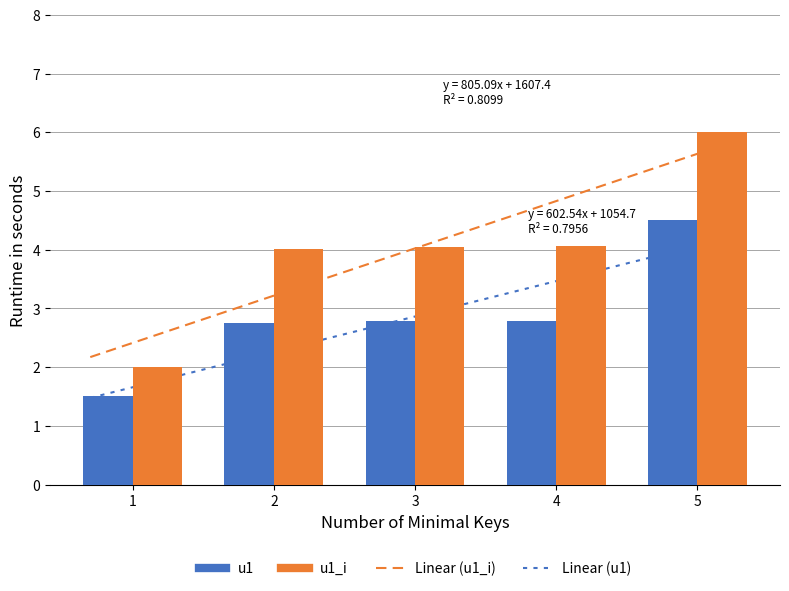

How many data points in id are less than 2?

1